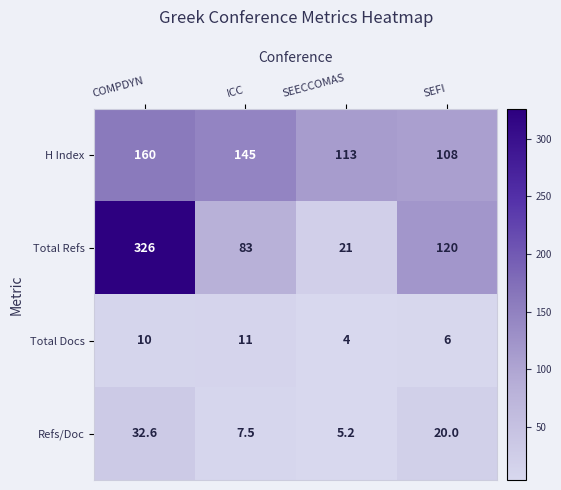

The value of H Index at SEFI is 108.0. True or false?

True